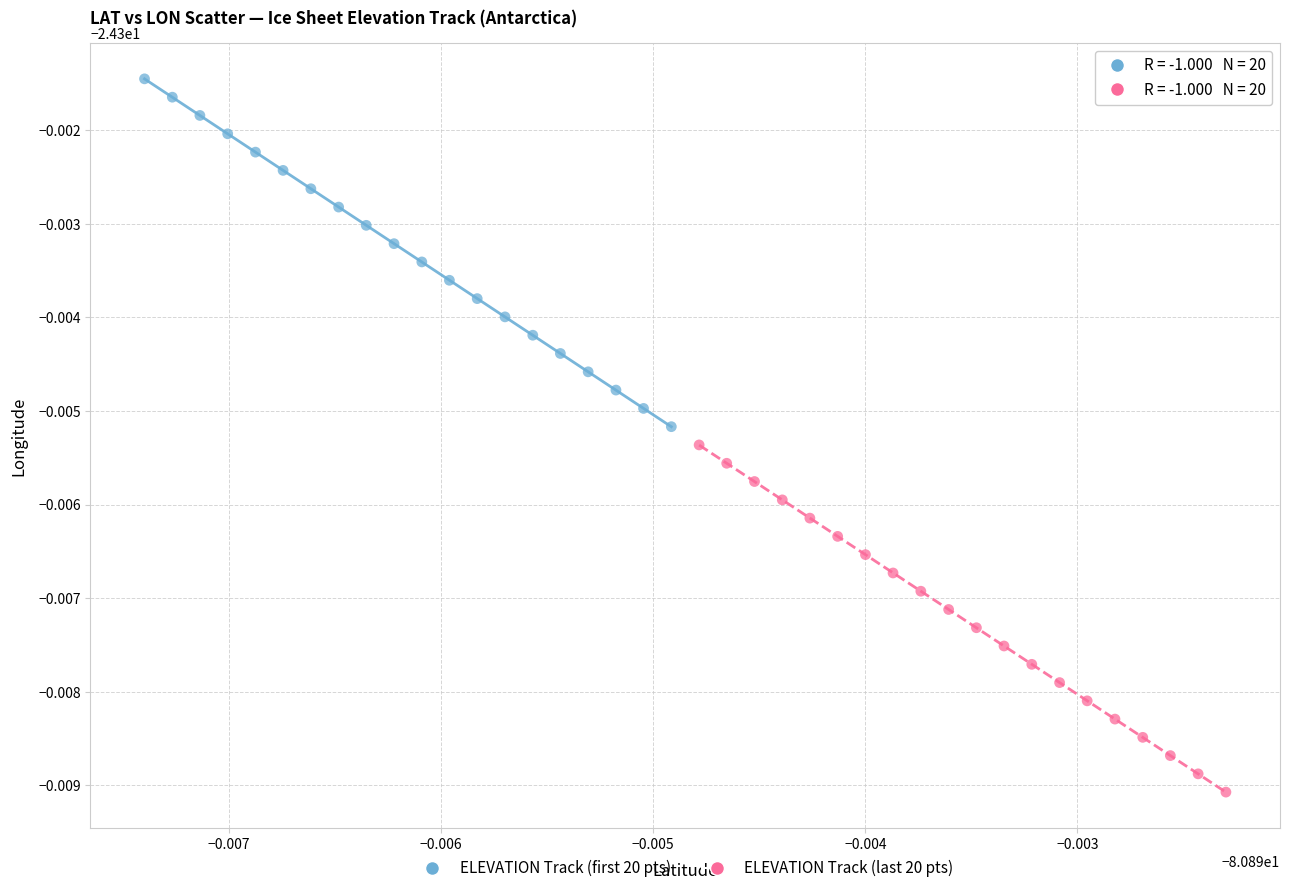

Which series has the widest spread of Y values?

ELEVATION Track (first 20 pts)